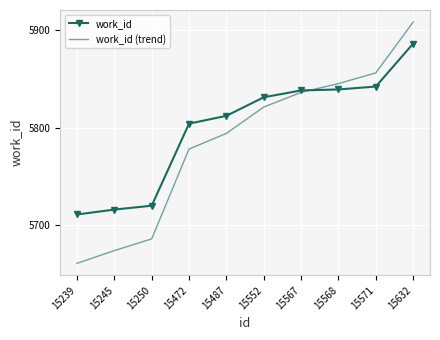

Is it true that work_id equals 9142 at 15571?

False